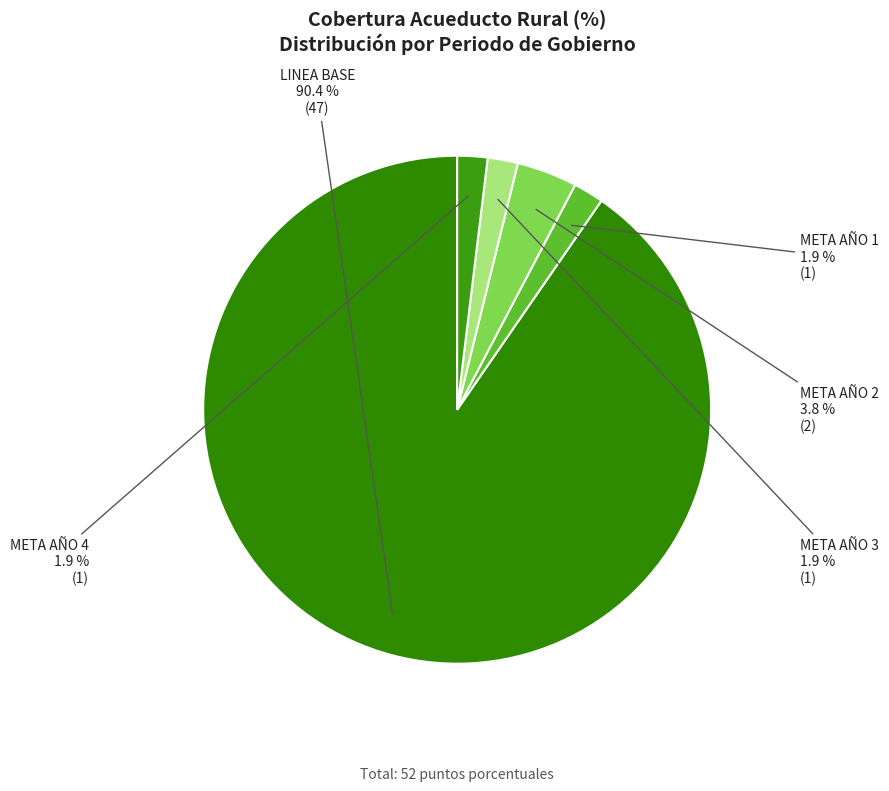

How many segments does this pie chart have?

5